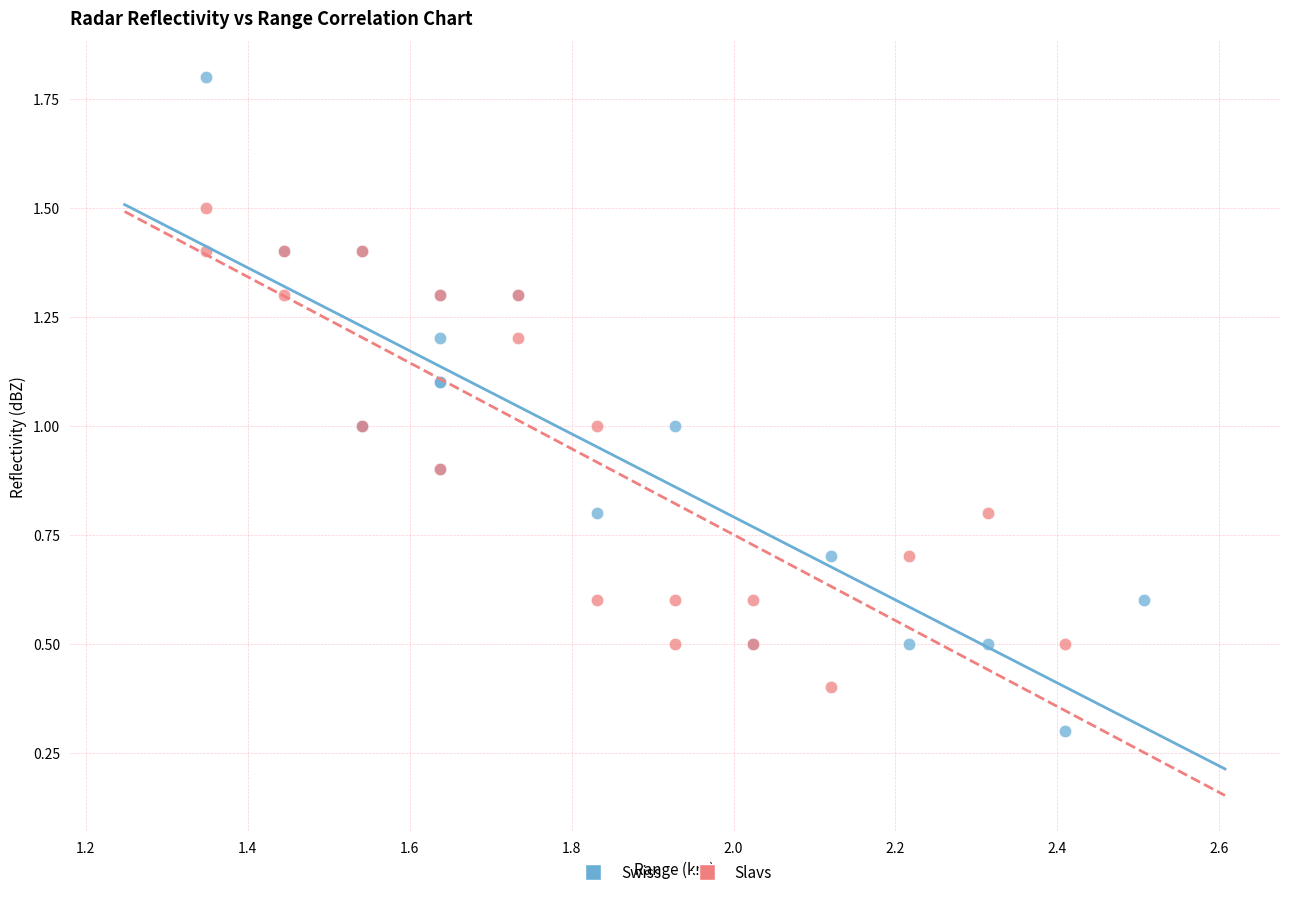

Which series has the widest spread of Y values?

Swiss